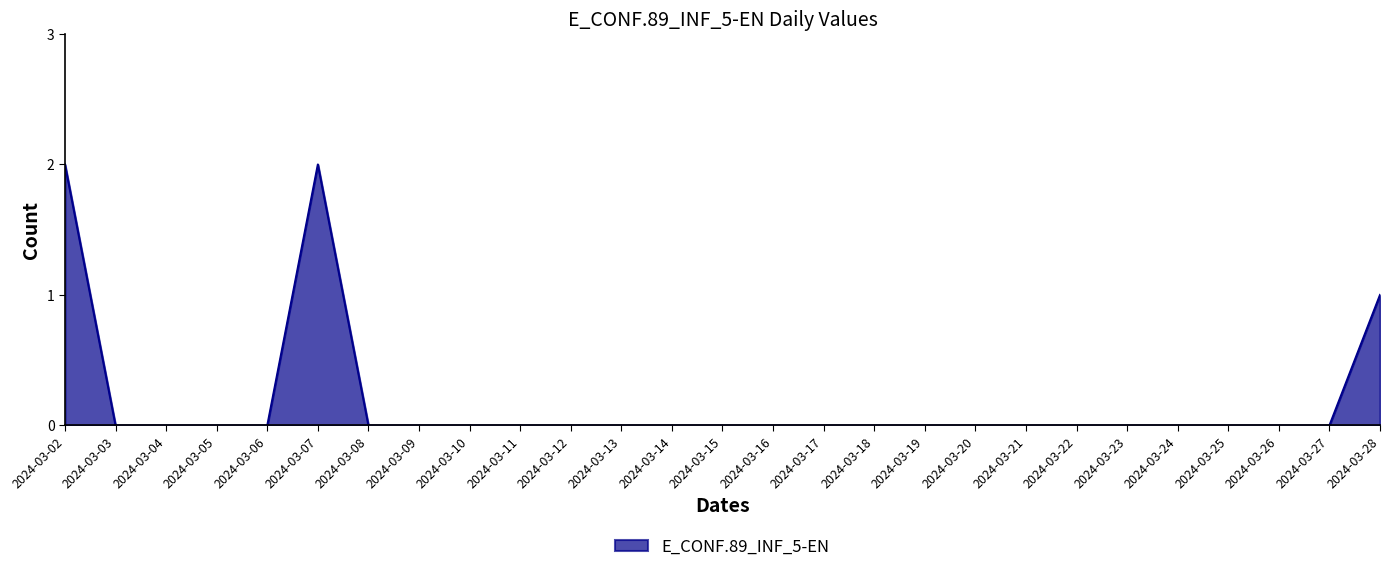

What is the greatest value displayed?

2